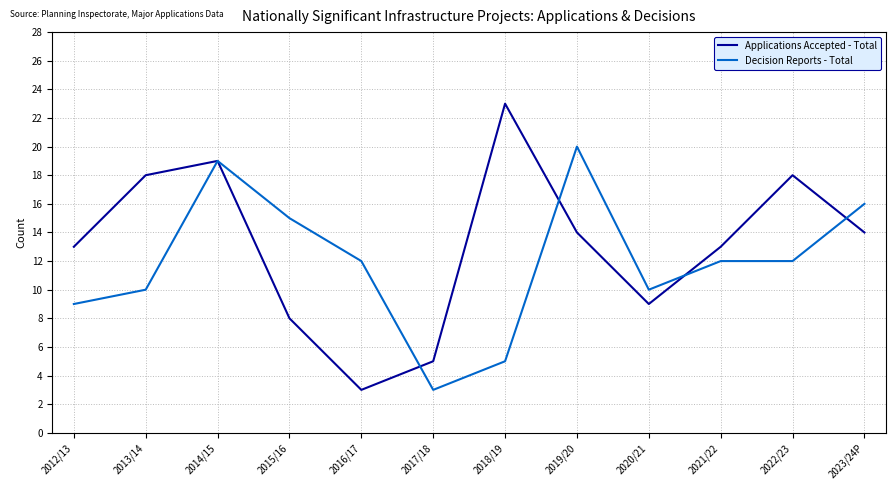

Which label corresponds to the largest value in the chart?

2018/19